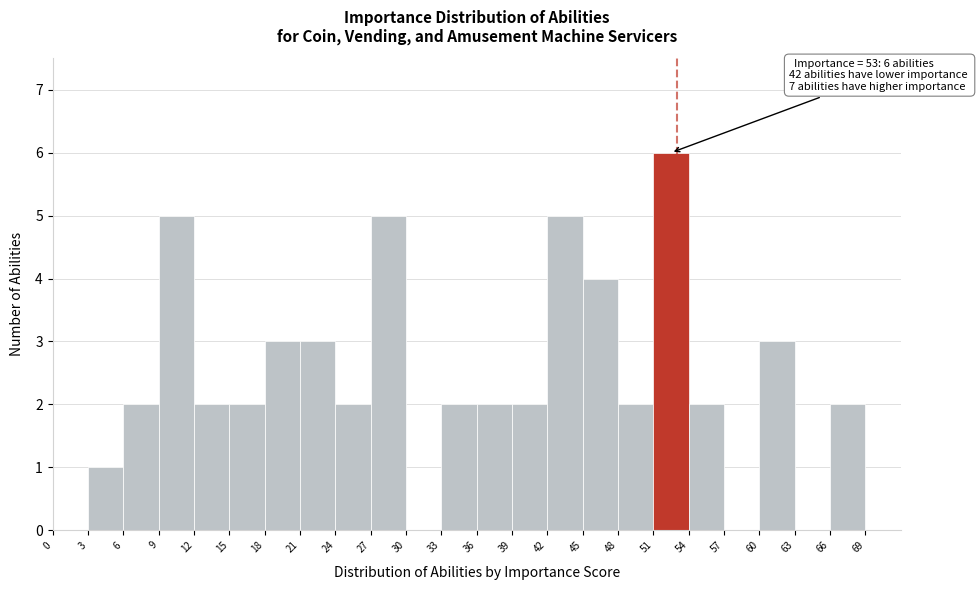

Which range on the x-axis has the tallest bar?

51 to 54